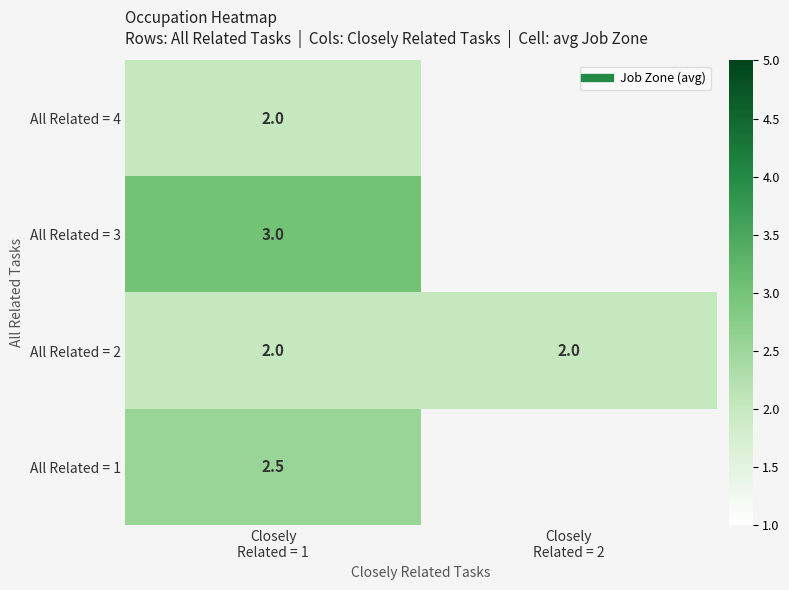

The All Related = 4 series shows 0.9 at Closely Related = 1. True or false?

False